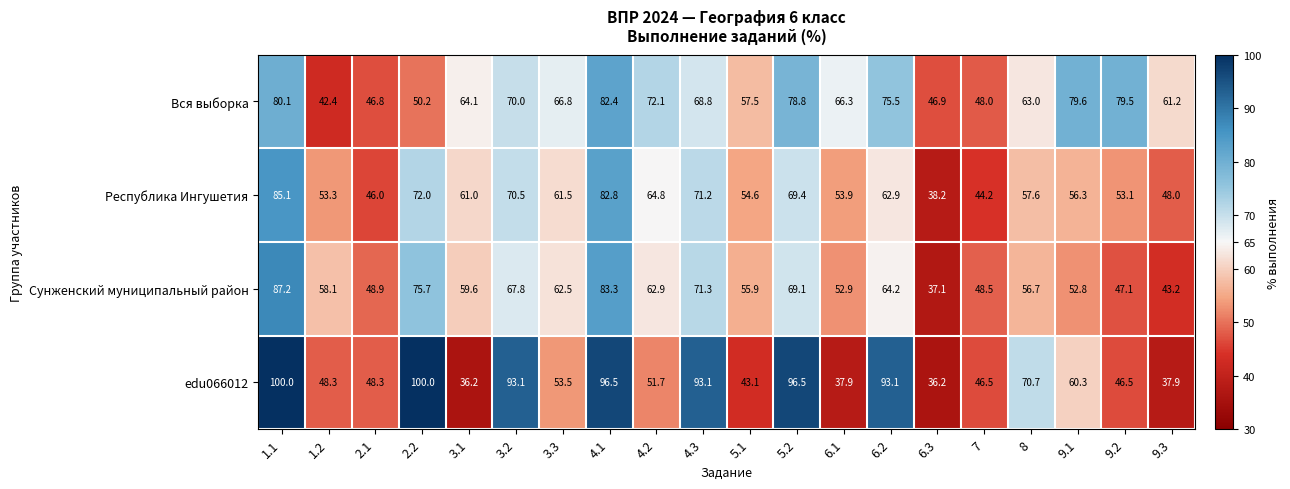

At which category is the sum across all series the highest?

1.1